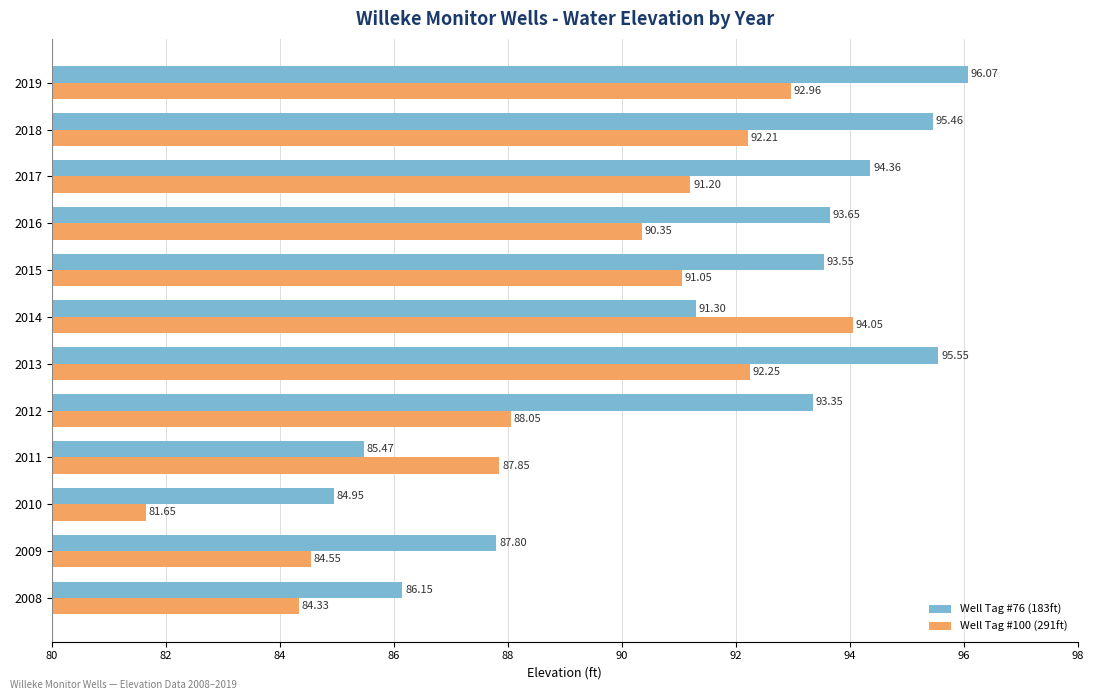

What are all the series names shown in the legend?

Well Tag #76 (183ft), Well Tag #100 (291ft)